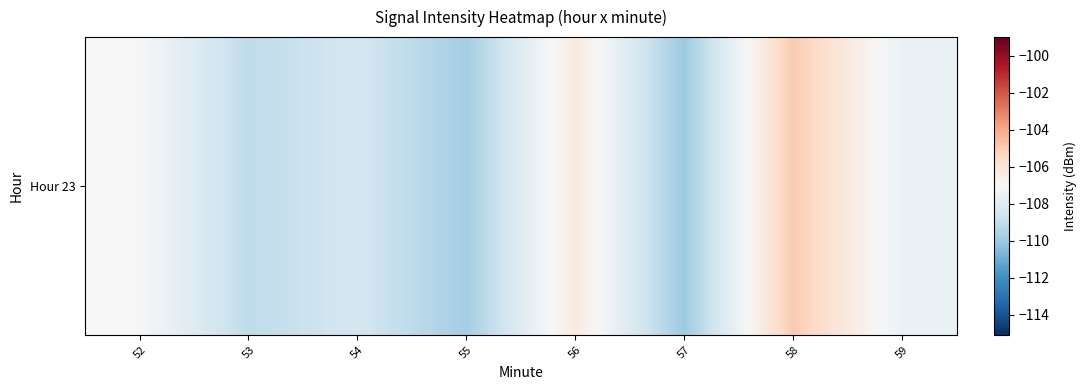

List the labels in order of value, smallest first.

57, 55, 53, 54, 59, 52, 56, 58